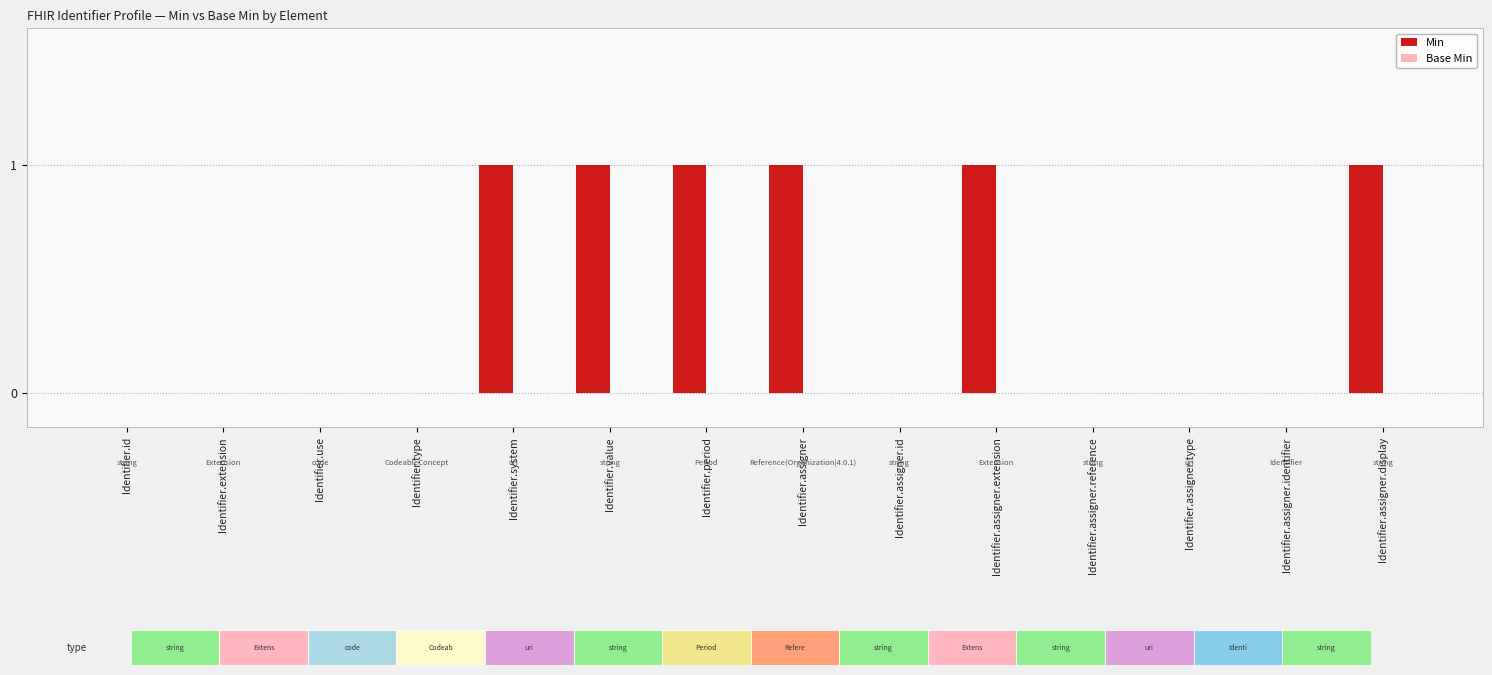

What is the difference between the maximum and minimum values in the Min series?

1